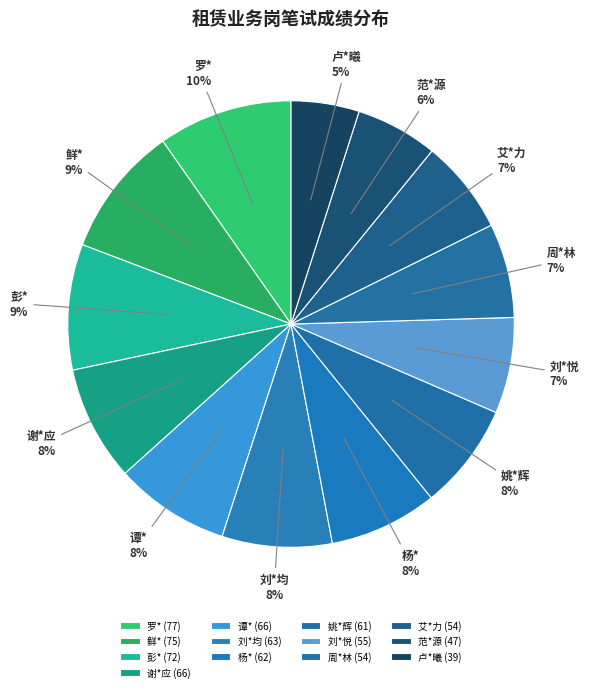

True or false: 卢*曦 accounts for 14% of the total.

False